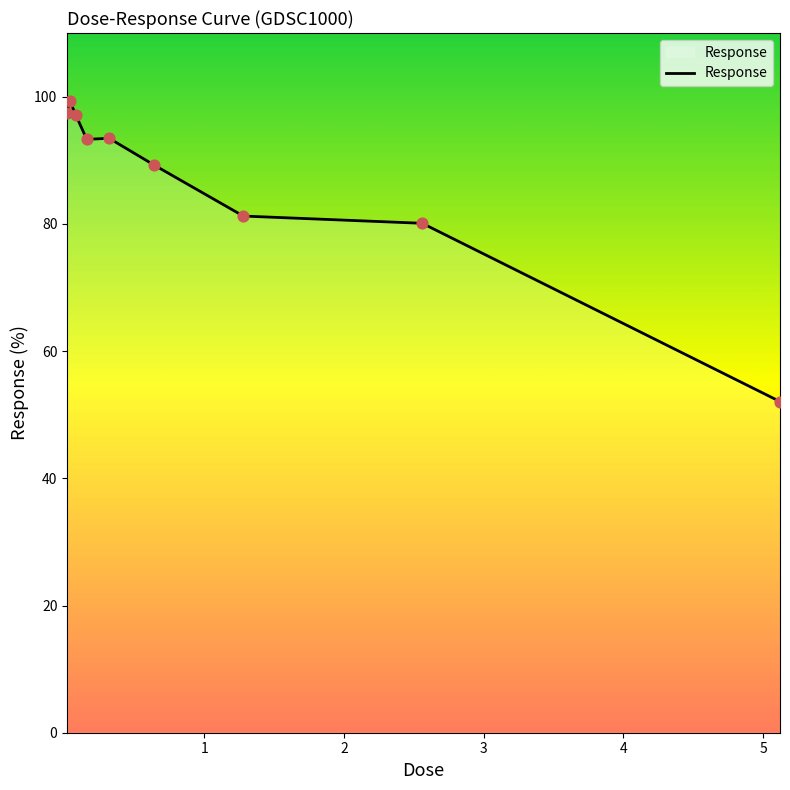

What is the smallest value displayed?

52.1